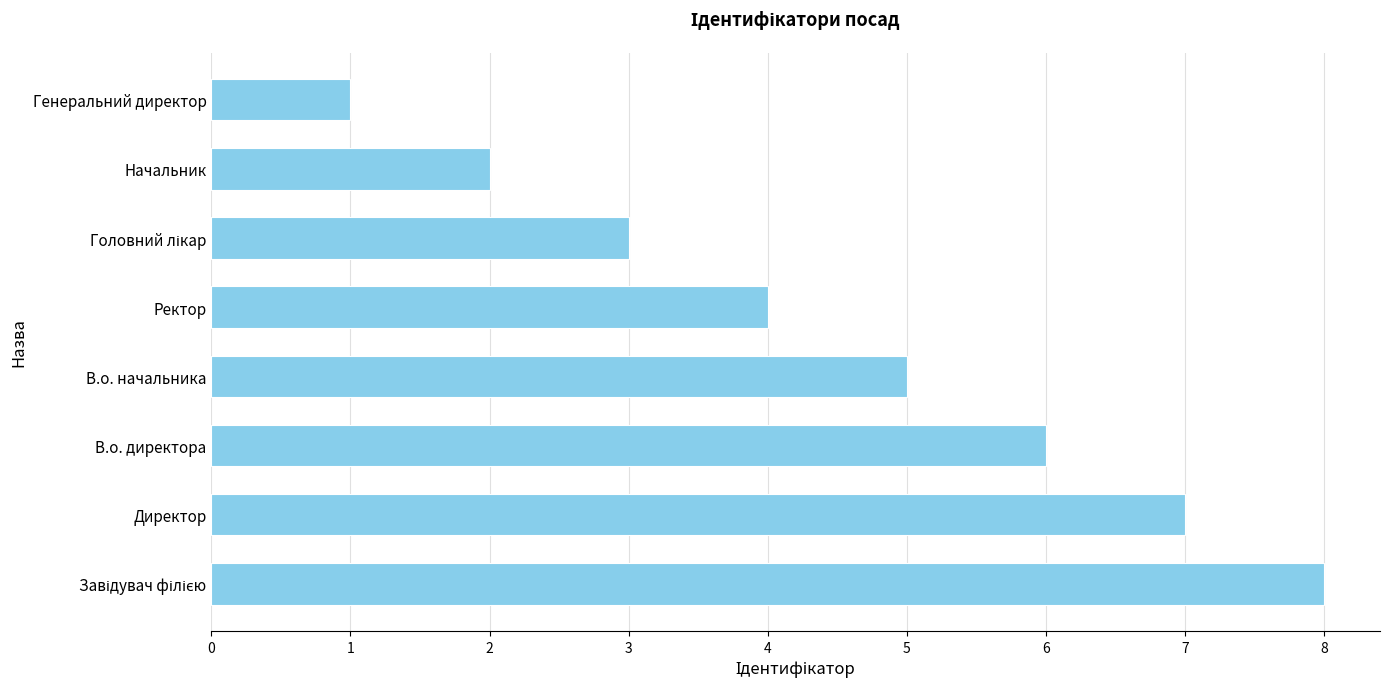

What is the approximate value at В.о. директора?

6